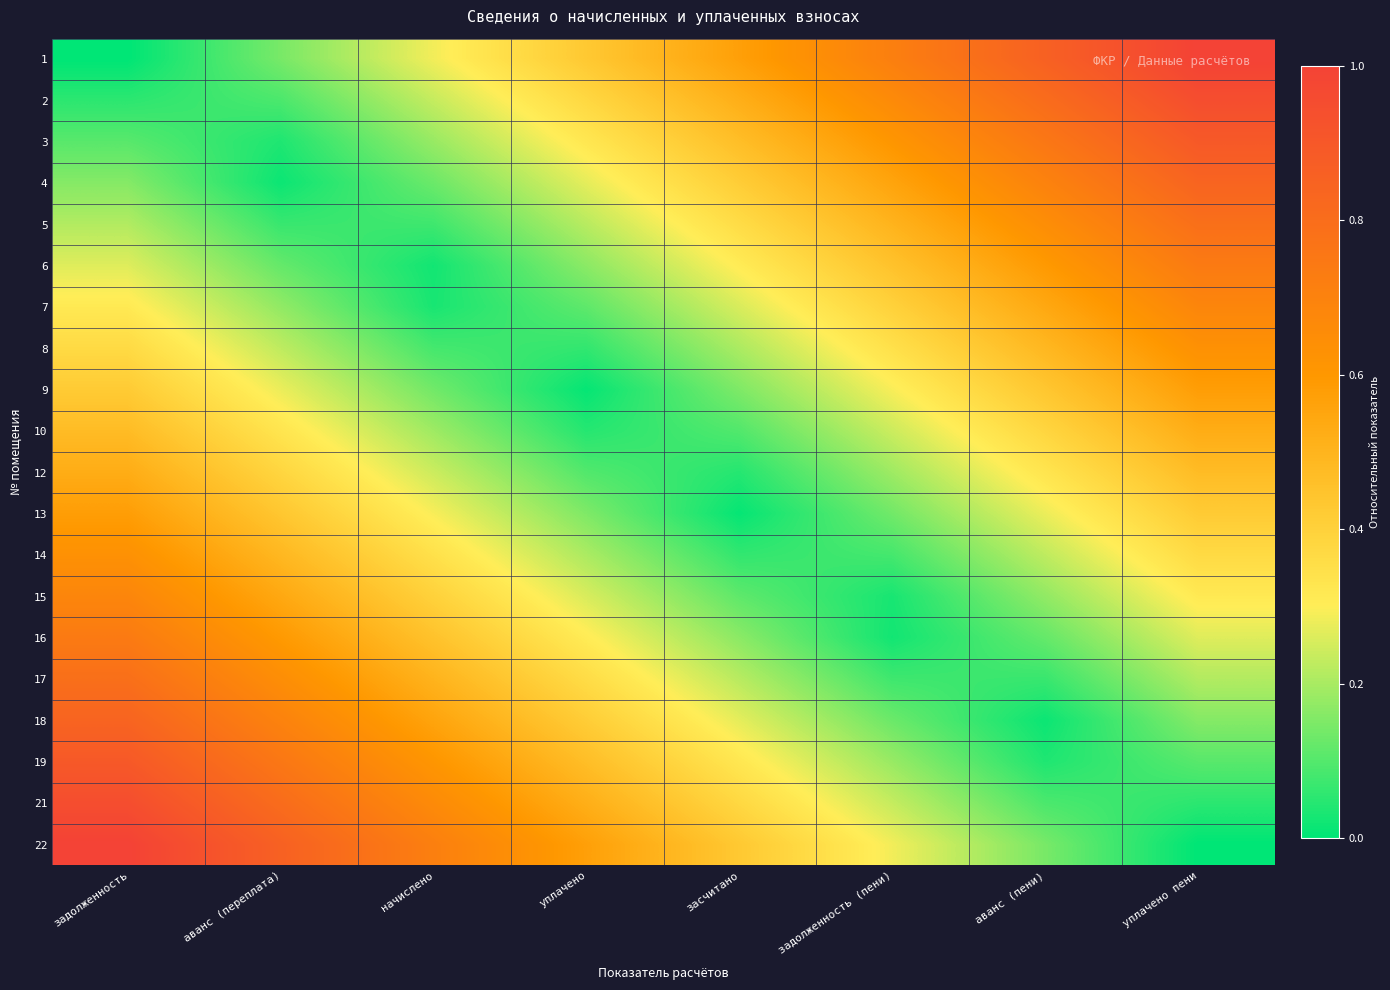

Reading left to right, what are all the values shown in this chart?

1: задолженность=0.0	аванс (переплата)=0.1	начислено=0.3	уплачено=0.4	засчитано=0.6	задолженность (пени)=0.7	аванс (пени)=0.9	уплачено пени=1.0
2: задолженность=0.1	аванс (переплата)=0.1	начислено=0.2	уплачено=0.4	засчитано=0.5	задолженность (пени)=0.7	аванс (пени)=0.8	уплачено пени=0.9
3: задолженность=0.1	аванс (переплата)=0.0	начислено=0.2	уплачено=0.3	засчитано=0.5	задолженность (пени)=0.6	аванс (пени)=0.8	уплачено пени=0.9
4: задолженность=0.2	аванс (переплата)=0.0	начислено=0.1	уплачено=0.3	засчитано=0.4	задолженность (пени)=0.6	аванс (пени)=0.7	уплачено пени=0.8
5: задолженность=0.2	аванс (переплата)=0.1	начислено=0.1	уплачено=0.2	засчитано=0.4	задолженность (пени)=0.5	аванс (пени)=0.6	уплачено пени=0.8
6: задолженность=0.3	аванс (переплата)=0.1	начислено=0.0	уплачено=0.2	засчитано=0.3	задолженность (пени)=0.5	аванс (пени)=0.6	уплачено пени=0.7
7: задолженность=0.3	аванс (переплата)=0.2	начислено=0.0	уплачено=0.1	засчитано=0.3	задолженность (пени)=0.4	аванс (пени)=0.5	уплачено пени=0.7
8: задолженность=0.4	аванс (переплата)=0.2	начислено=0.1	уплачено=0.1	засчитано=0.2	задолженность (пени)=0.3	аванс (пени)=0.5	уплачено пени=0.6
9: задолженность=0.4	аванс (переплата)=0.3	начислено=0.1	уплачено=0.0	засчитано=0.2	задолженность (пени)=0.3	аванс (пени)=0.4	уплачено пени=0.6
10: задолженность=0.5	аванс (переплата)=0.3	начислено=0.2	уплачено=0.0	засчитано=0.1	задолженность (пени)=0.2	аванс (пени)=0.4	уплачено пени=0.5
12: задолженность=0.5	аванс (переплата)=0.4	начислено=0.2	уплачено=0.1	засчитано=0.0	задолженность (пени)=0.2	аванс (пени)=0.3	уплачено пени=0.5
13: задолженность=0.6	аванс (переплата)=0.4	начислено=0.3	уплачено=0.2	засчитано=0.0	задолженность (пени)=0.1	аванс (пени)=0.3	уплачено пени=0.4
14: задолженность=0.6	аванс (переплата)=0.5	начислено=0.3	уплачено=0.2	засчитано=0.1	задолженность (пени)=0.1	аванс (пени)=0.2	уплачено пени=0.4
15: задолженность=0.7	аванс (переплата)=0.5	начислено=0.4	уплачено=0.3	засчитано=0.1	задолженность (пени)=0.0	аванс (пени)=0.2	уплачено пени=0.3
16: задолженность=0.7	аванс (переплата)=0.6	начислено=0.5	уплачено=0.3	засчитано=0.2	задолженность (пени)=0.0	аванс (пени)=0.1	уплачено пени=0.3
17: задолженность=0.8	аванс (переплата)=0.6	начислено=0.5	уплачено=0.4	засчитано=0.2	задолженность (пени)=0.1	аванс (пени)=0.1	уплачено пени=0.2
18: задолженность=0.8	аванс (переплата)=0.7	начислено=0.6	уплачено=0.4	засчитано=0.3	задолженность (пени)=0.1	аванс (пени)=0.0	уплачено пени=0.2
19: задолженность=0.9	аванс (переплата)=0.8	начислено=0.6	уплачено=0.5	засчитано=0.3	задолженность (пени)=0.2	аванс (пени)=0.0	уплачено пени=0.1
21: задолженность=0.9	аванс (переплата)=0.8	начислено=0.7	уплачено=0.5	засчитано=0.4	задолженность (пени)=0.2	аванс (пени)=0.1	уплачено пени=0.1
22: задолженность=1.0	аванс (переплата)=0.9	начислено=0.7	уплачено=0.6	засчитано=0.4	задолженность (пени)=0.3	аванс (пени)=0.1	уплачено пени=0.0